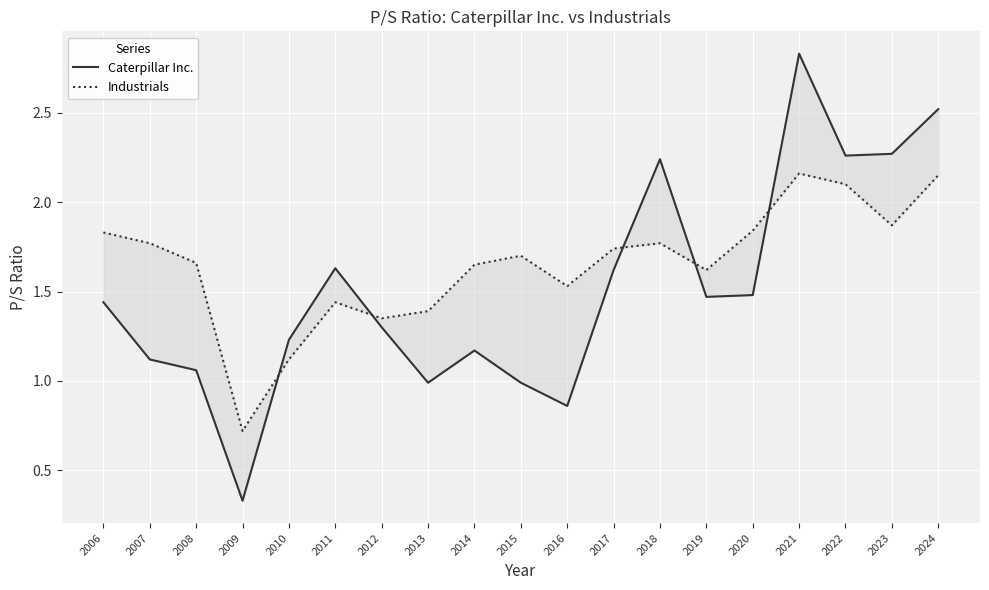

Which series has the widest spread of values?

Caterpillar Inc.